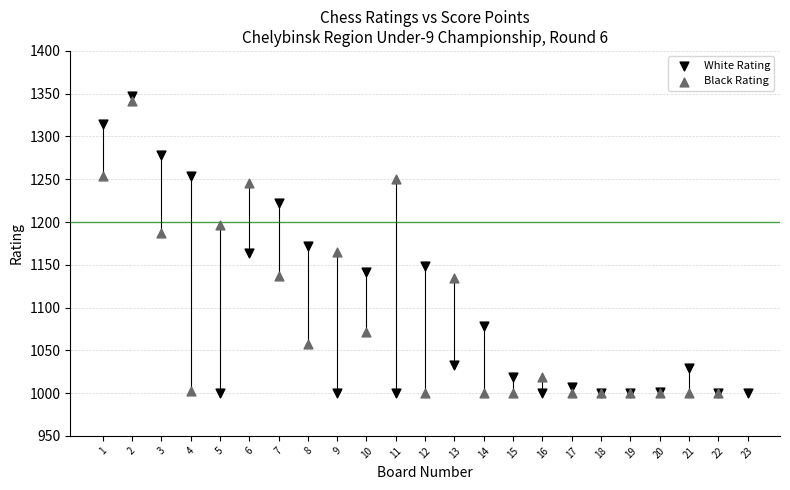

Which series has the largest Y range (max minus min)?

White Rating